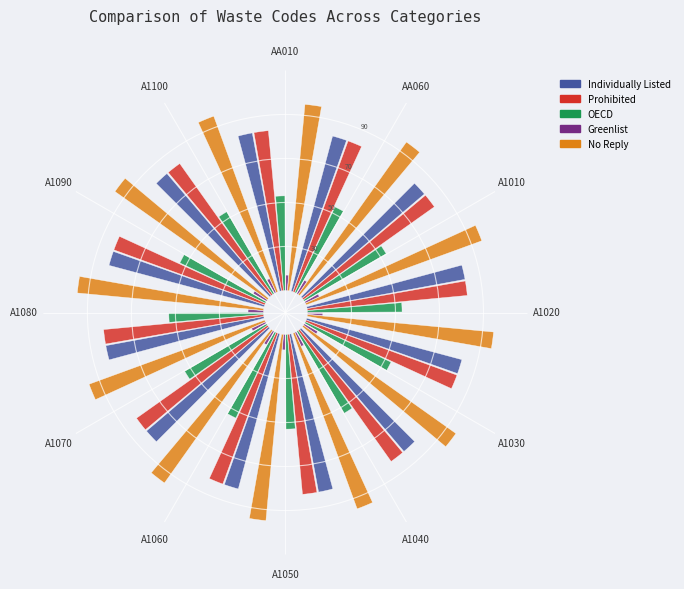

Is there any slice that represents more than half of the pie?

No